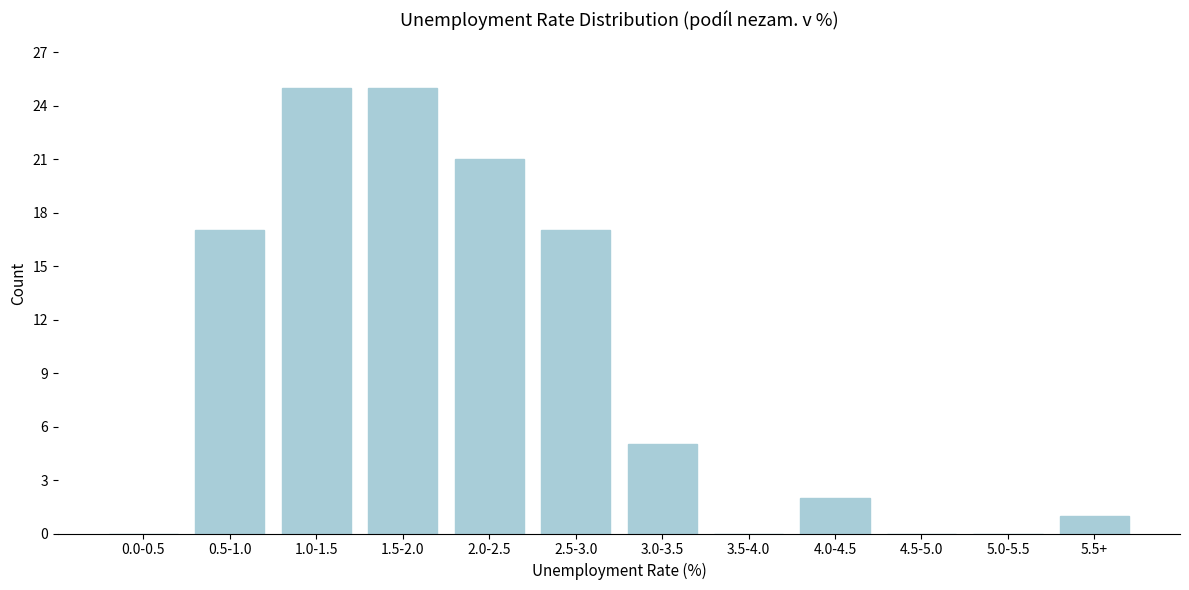

Reading left to right, what are all the values shown in this chart?

0.0-0.5=0	0.5-1.0=17	1.0-1.5=25	1.5-2.0=25	2.0-2.5=21	2.5-3.0=17	3.0-3.5=5	3.5-4.0=0	4.0-4.5=2	4.5-5.0=0	5.0-5.5=0	5.5+=1